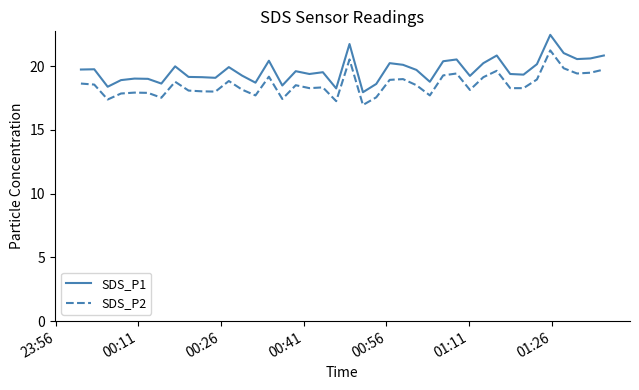

Rank the series by their average value, from highest to lowest.

SDS_P1, SDS_P2